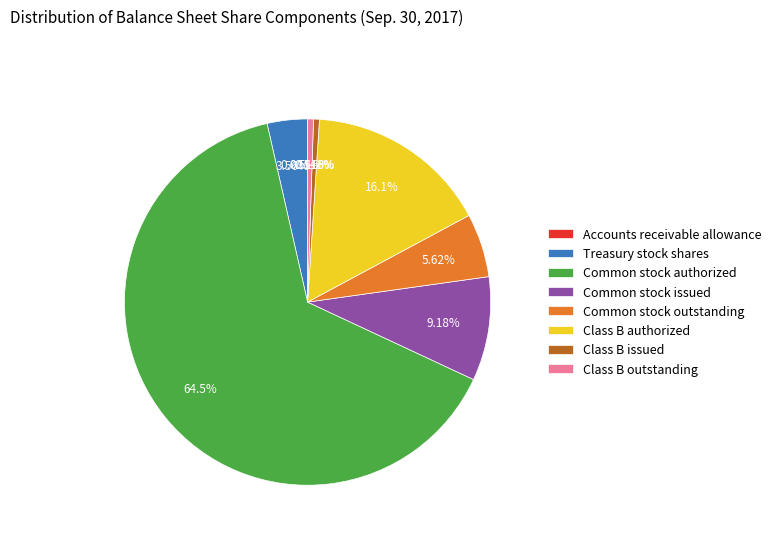

The Common stock authorized slice represents 75% of the pie. True or false?

False